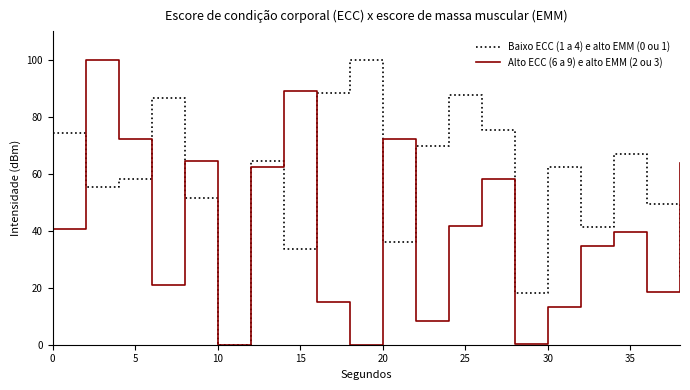

What is the maximum value for Alto ECC (6 a 9) e alto EMM (2 ou 3)?

100.0